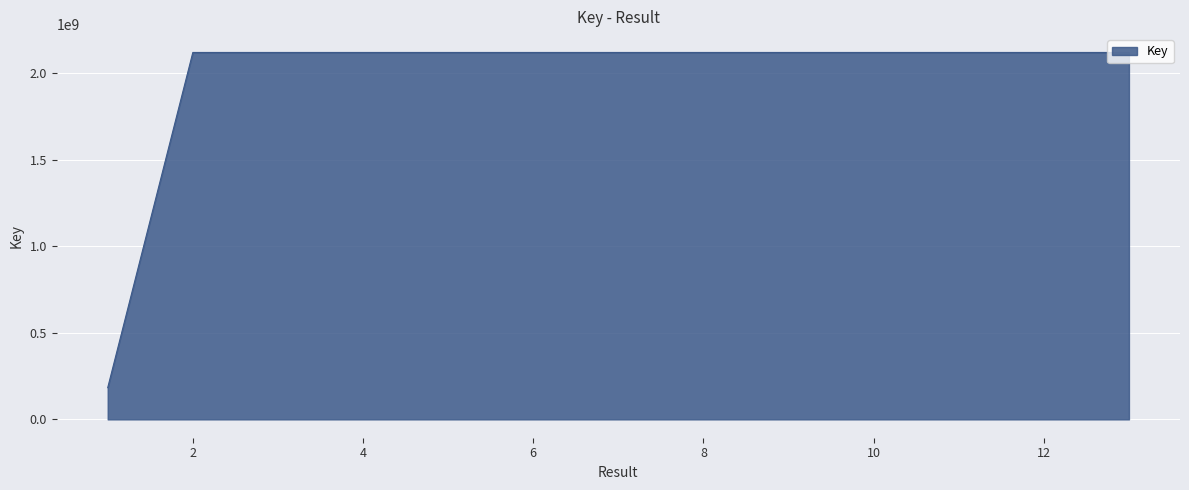

What is the maximum value shown in the chart?

2117892477